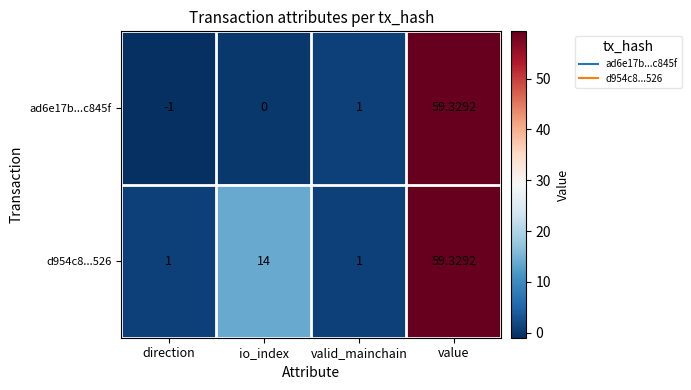

Count the number of data series in this chart.

2